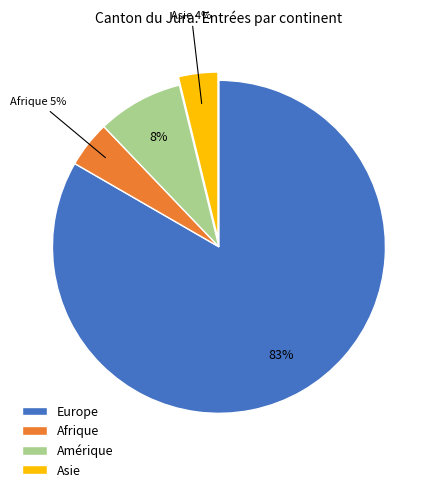

What percentage is the Afrique slice, to the nearest percent?

5%